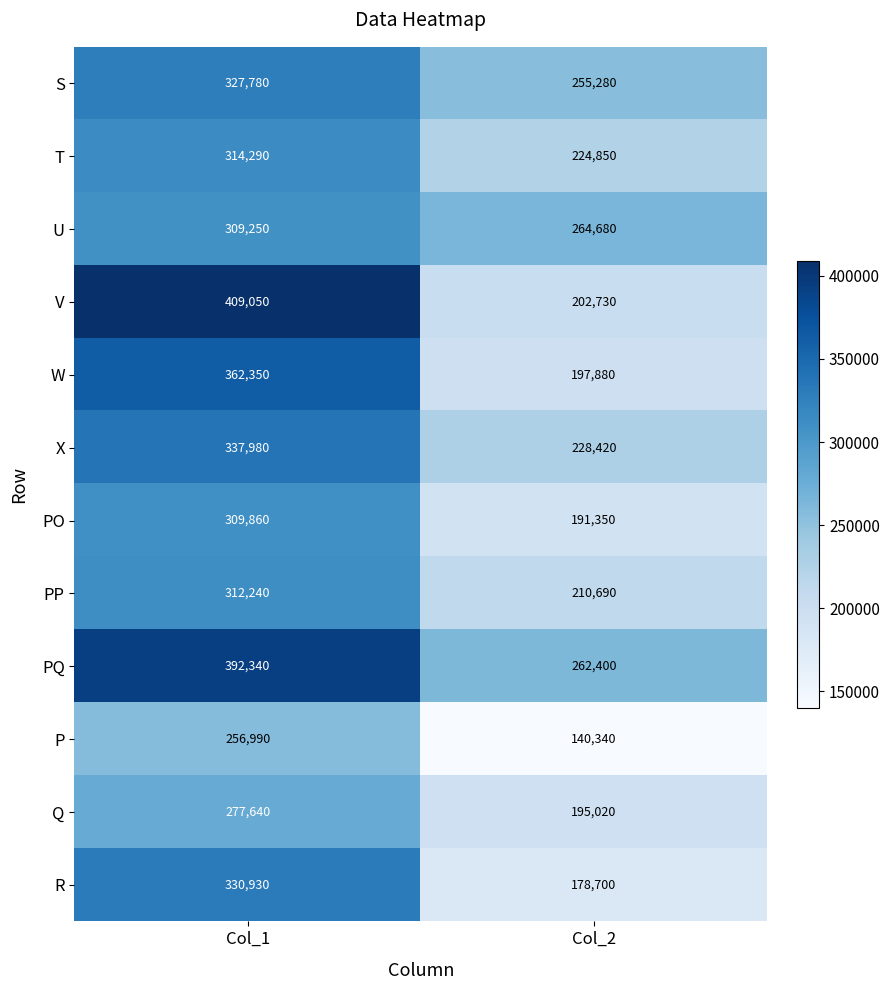

What is the spread (max minus min) of values at Col_2?

124340